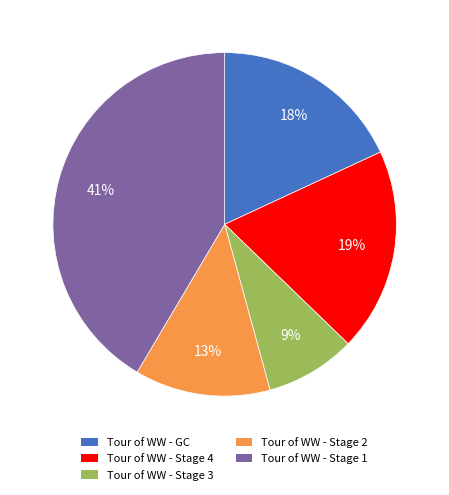

Approximately how many times larger is the value at Tour of WW - Stage 4 compared to Tour of WW - GC?

1.1